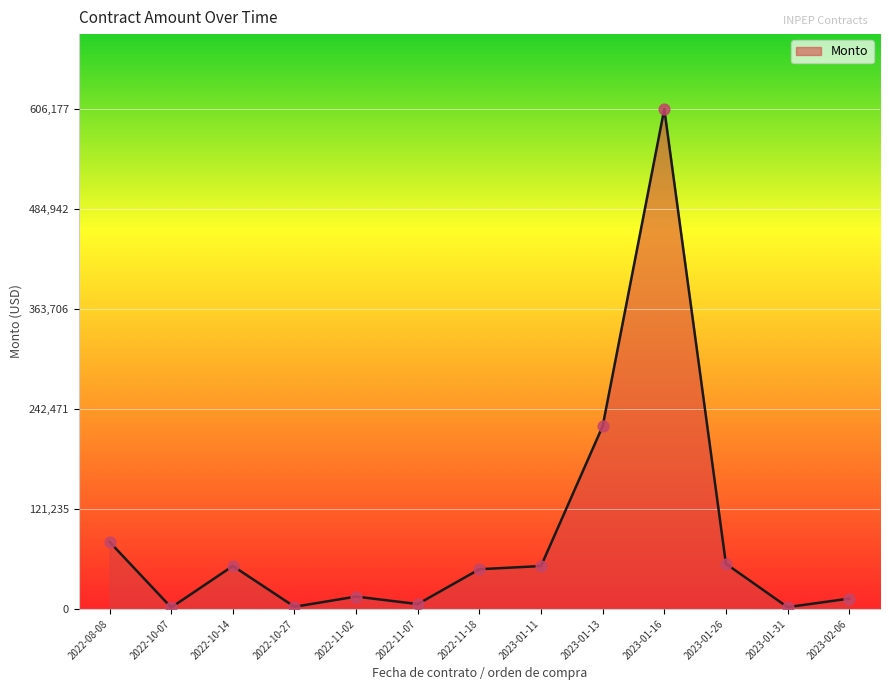

What is the change in value from 2023-01-31 to 2023-02-06?

+10331.8